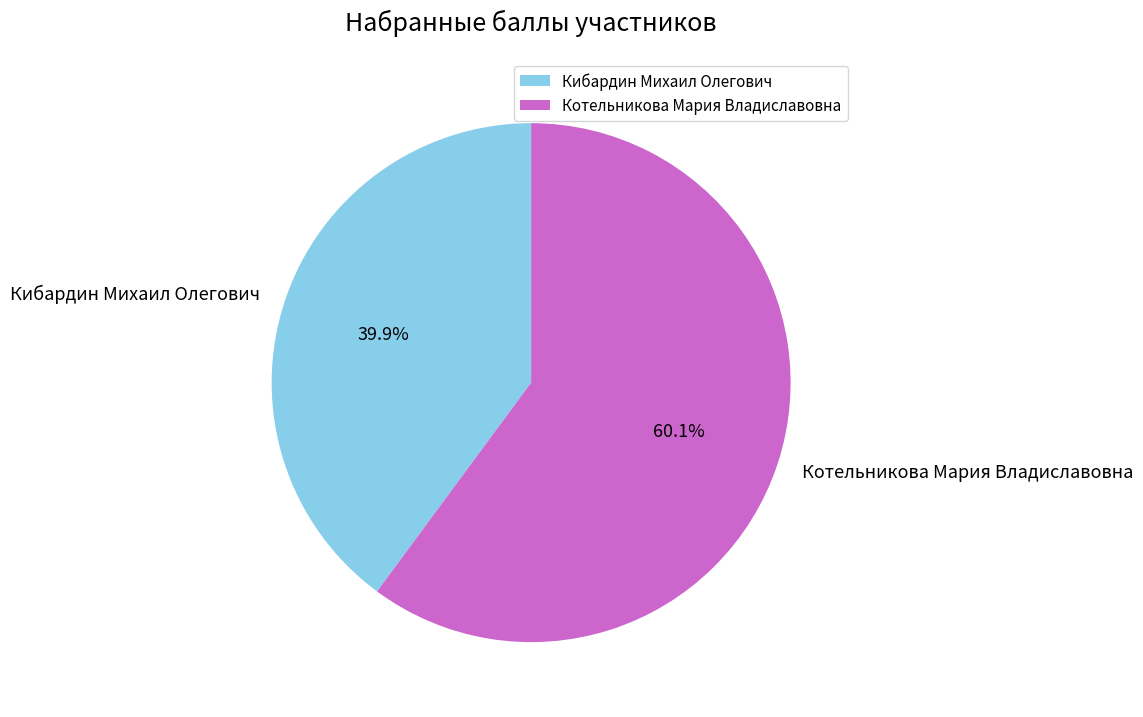

What is the total percentage of Кибардин Михаил Олегович and Котельникова Мария Владиславовна?

100.0%